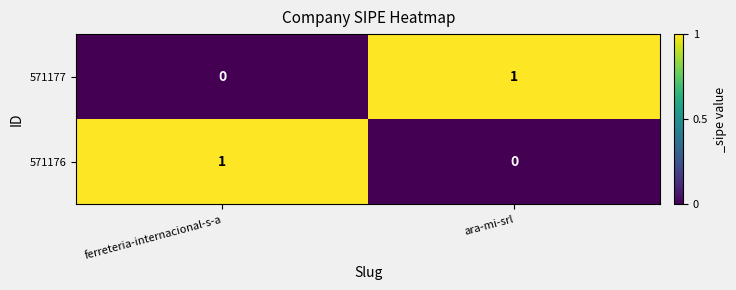

Rank the categories by 571177 value from lowest to highest.

ferreteria-internacional-s-a, ara-mi-srl